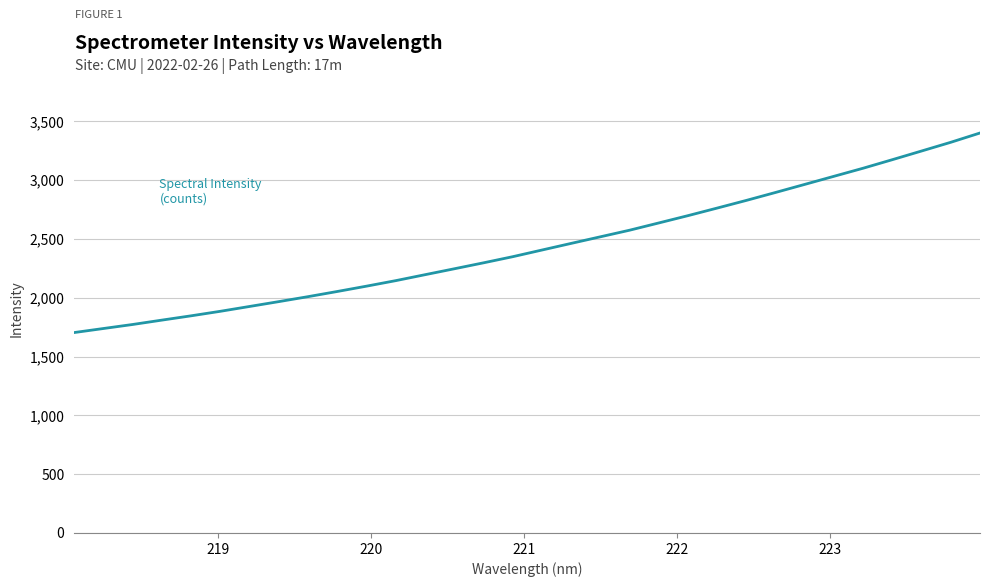

What is the difference between the maximum and minimum values?

1697.3